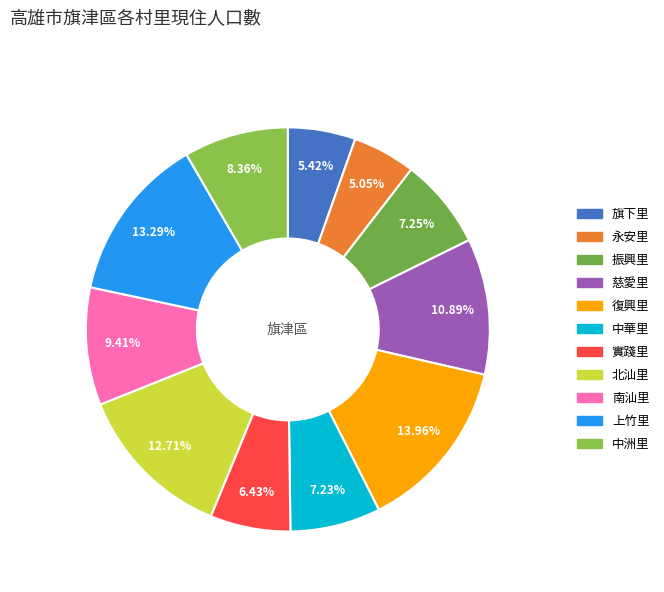

Does 復興里 represent more than half of the total?

No